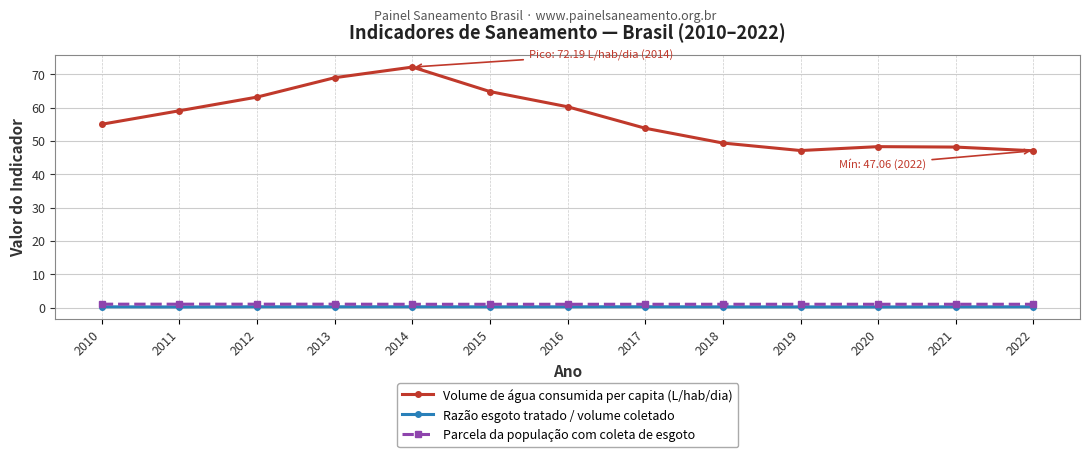

Which series has the largest range (max minus min)?

Volume de água consumida per capita (L/hab/dia)